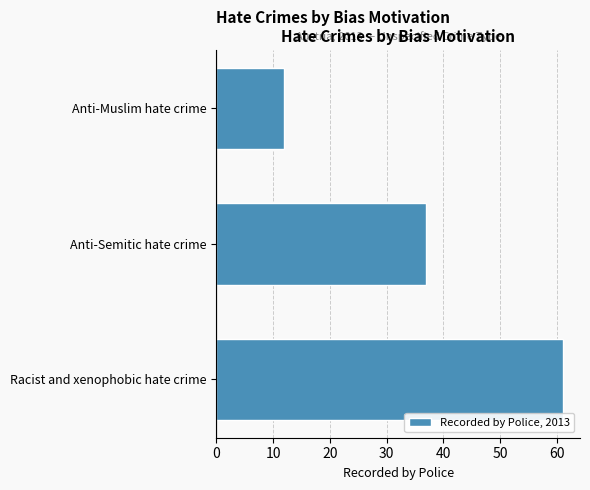

List the labels in order of value, smallest first.

Anti-Muslim hate crime, Anti-Semitic hate crime, Racist and xenophobic hate crime